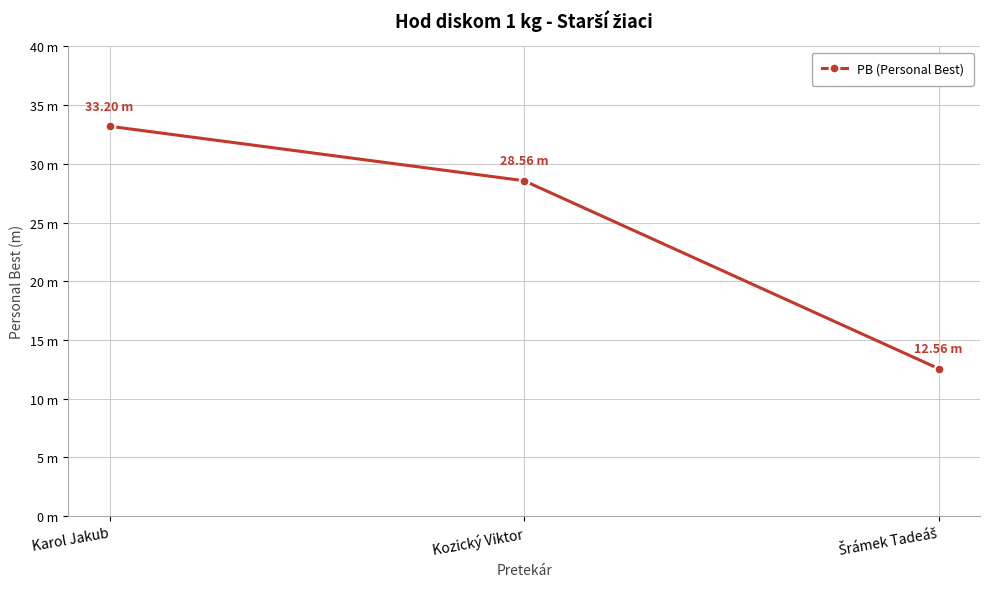

Reading left to right, what are all the values shown in this chart?

33.2	28.6	12.6